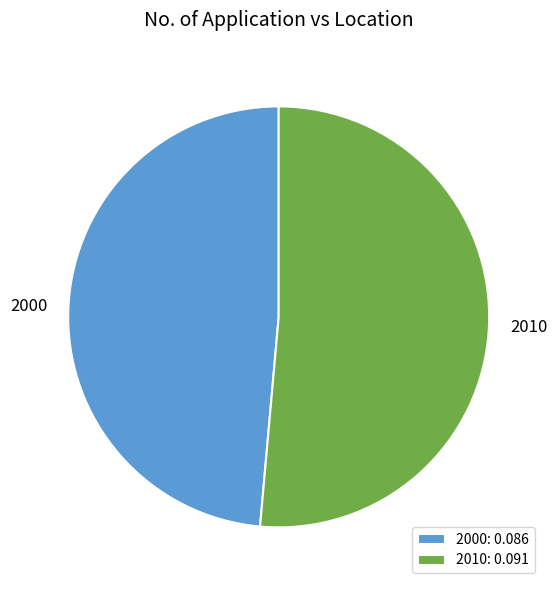

Which slice is the smallest?

2000